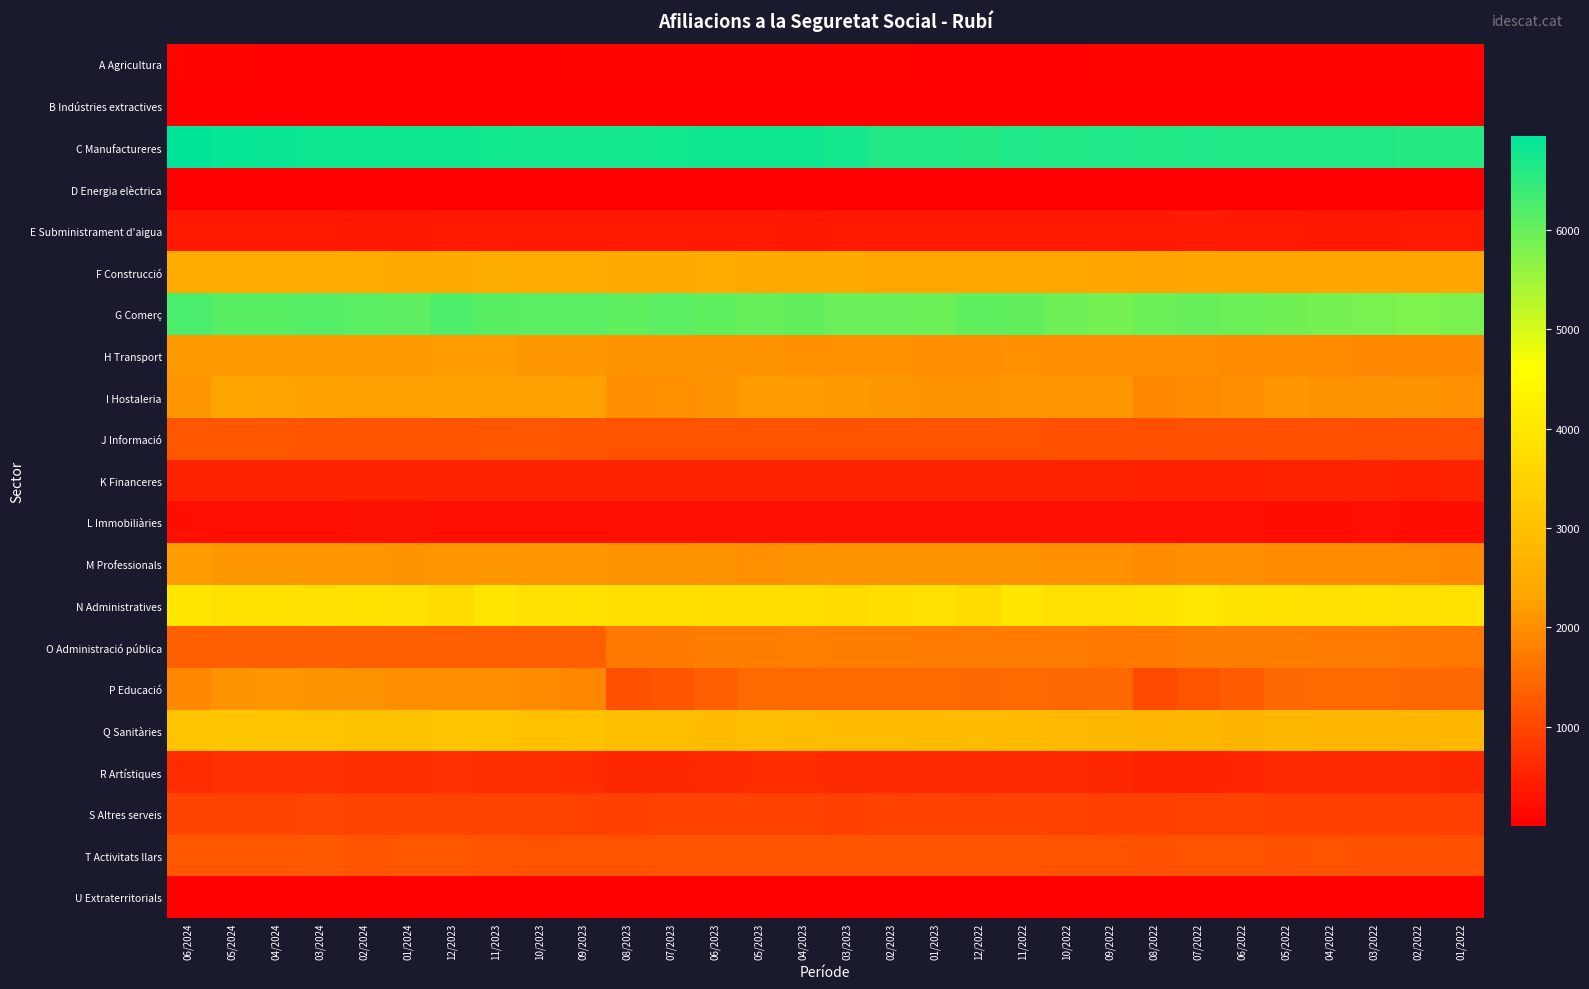

Which category has the lowest value across all series?

06/2024